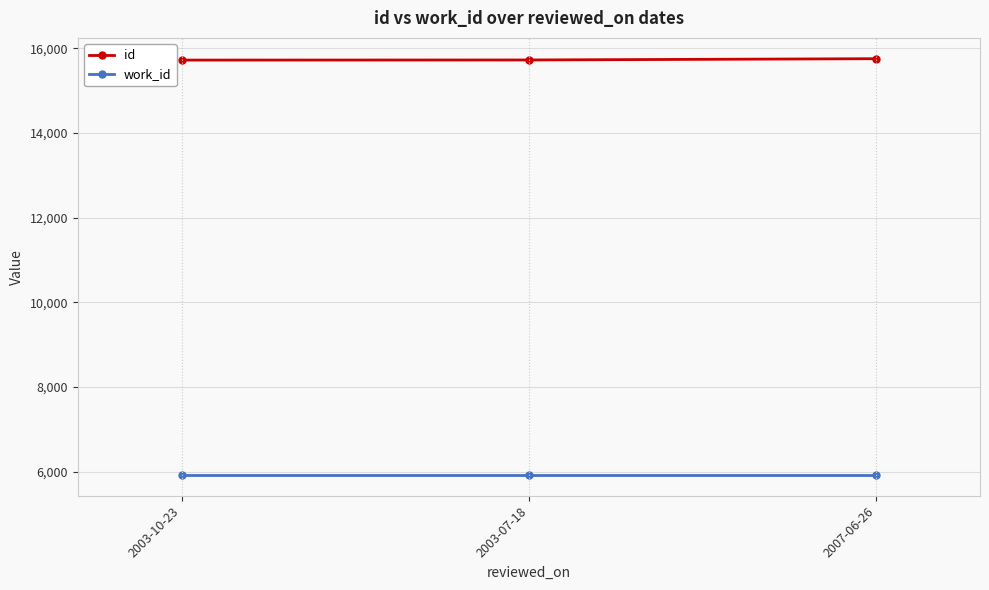

True or false: work_id has a value of 5925 at 2003-10-23.

True